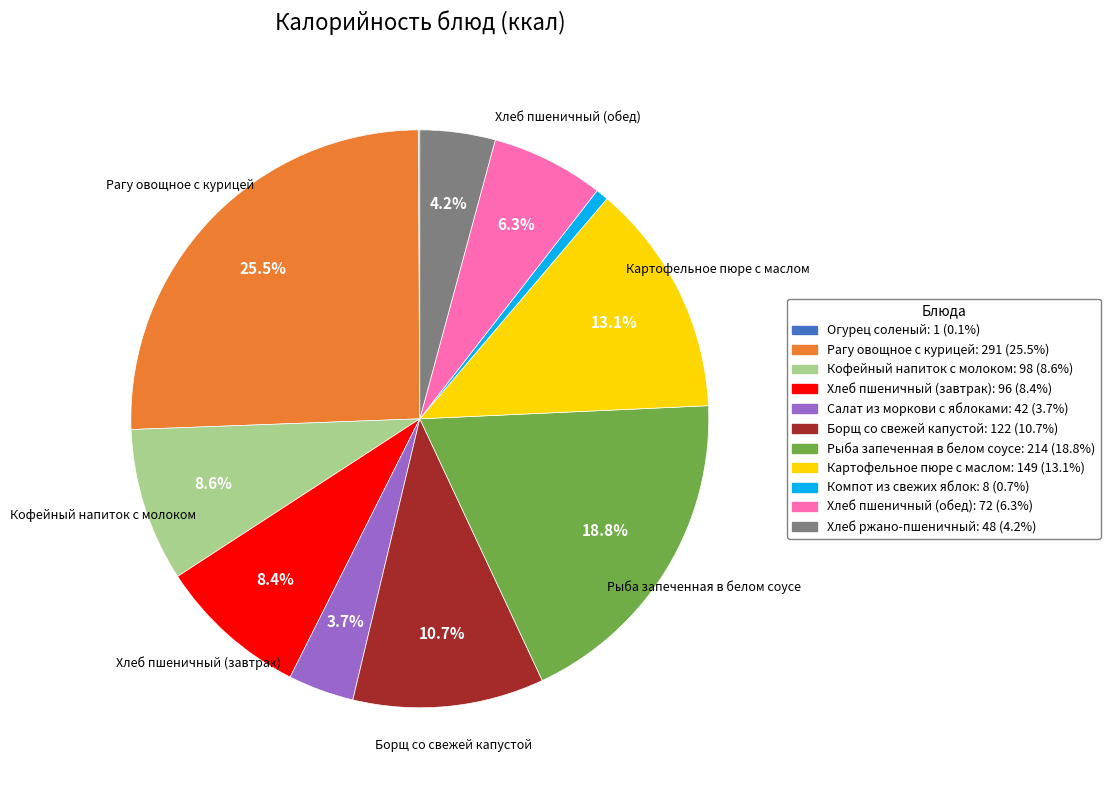

To the nearest percent, what is the difference between the largest and smallest slice percentages?

25%